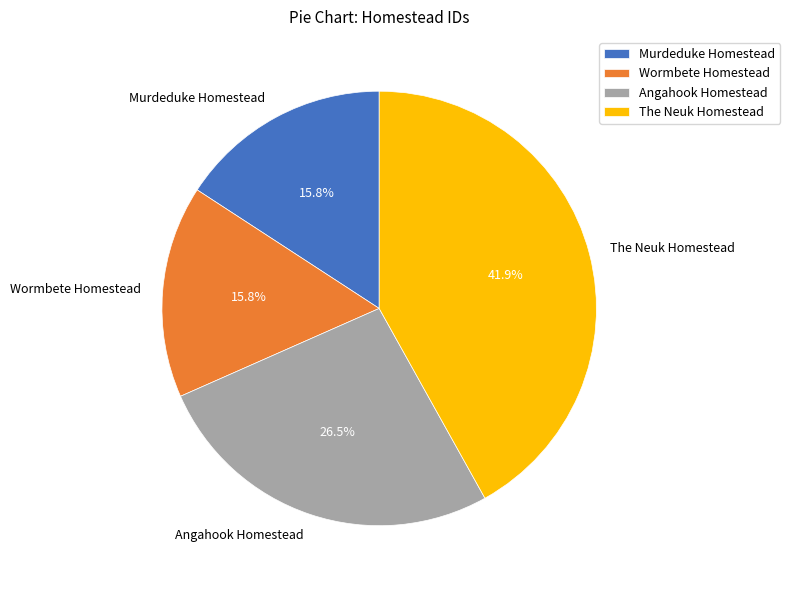

To the nearest percent, what is the difference between the Angahook Homestead and Wormbete Homestead slice percentages?

11%